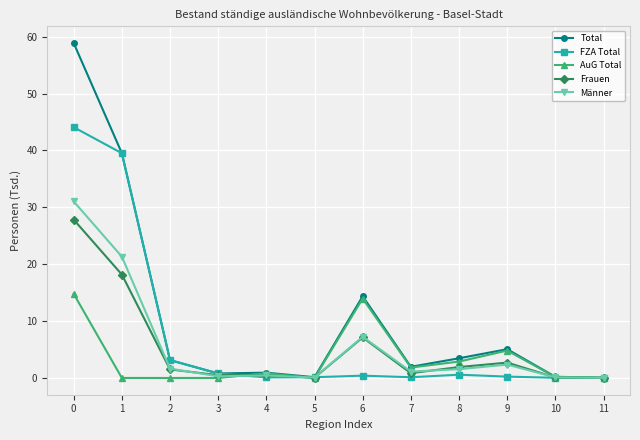

What is the sum of all Männer values?

67.3